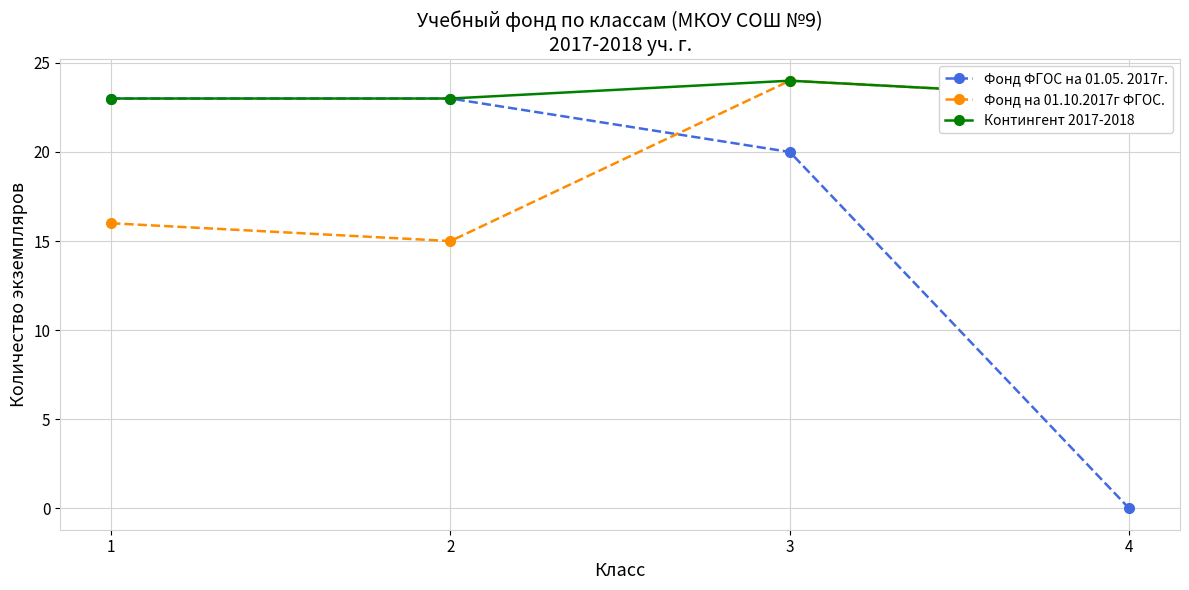

What is the minimum value for Контингент 2017-2018?

23